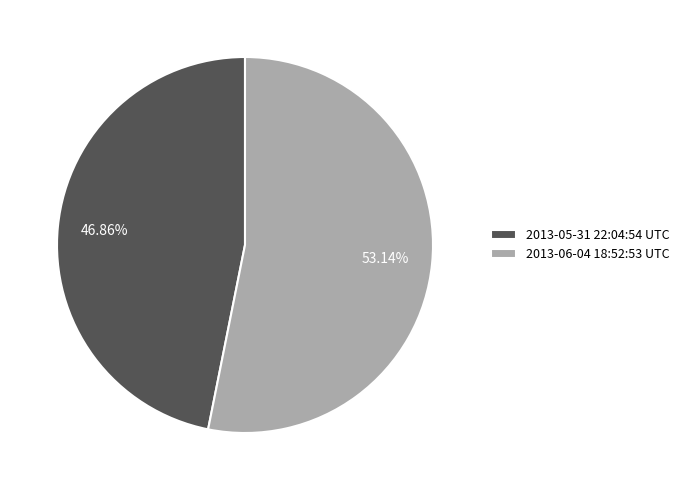

Which slice is the largest?

2013-06-04 18:52:53 UTC